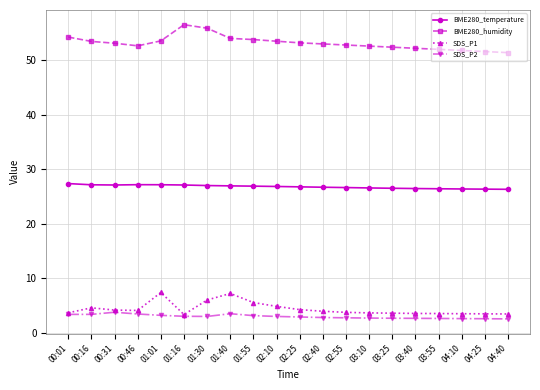

What value does the BME280_humidity series have at 03:55?

52.0